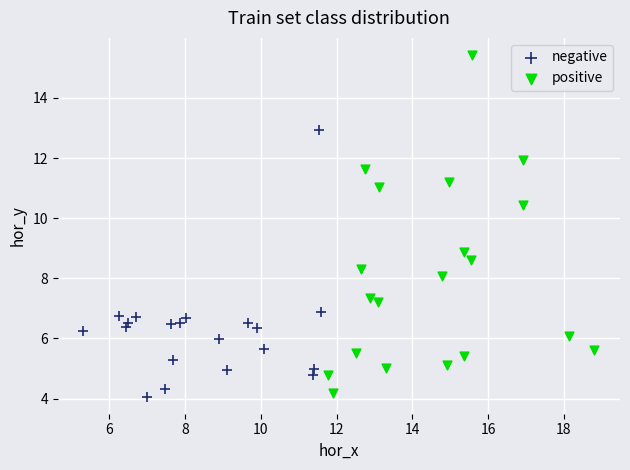

Which series contains the highest Y value?

positive